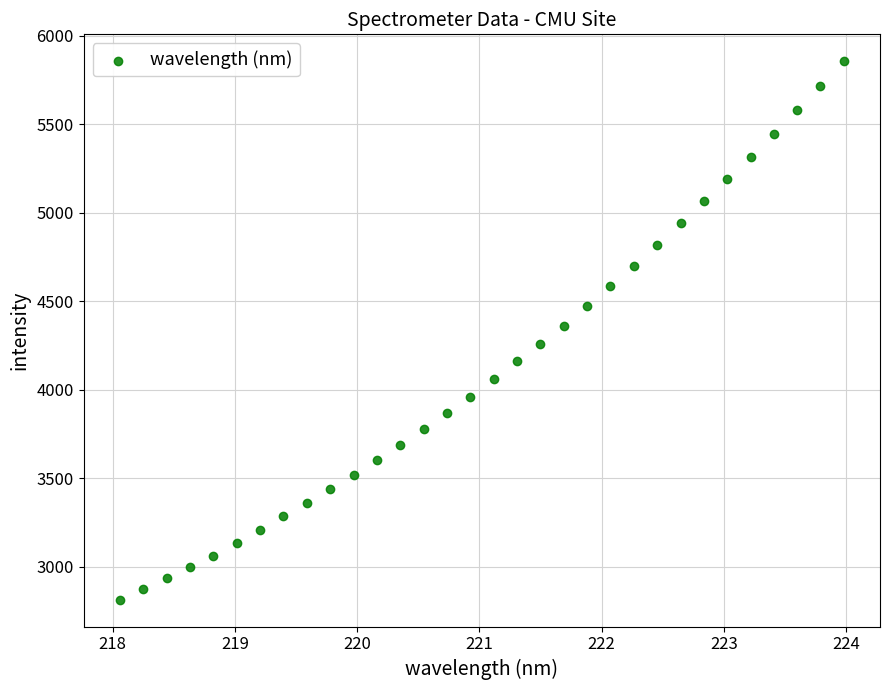

What is the range of X values (max minus min)?

5.9